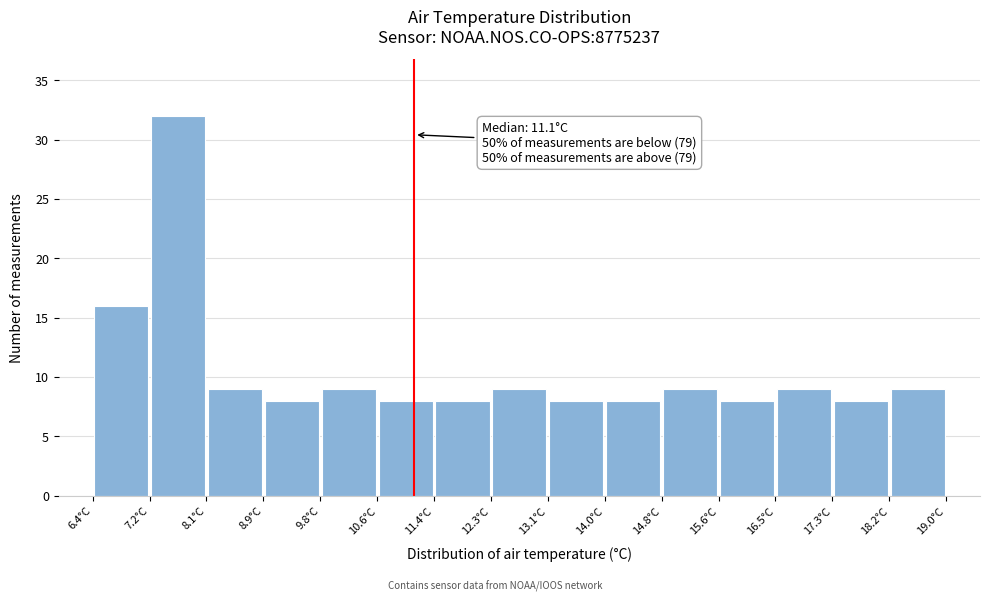

Over which range of the x-axis is the bar tallest?

7.24 to 8.08